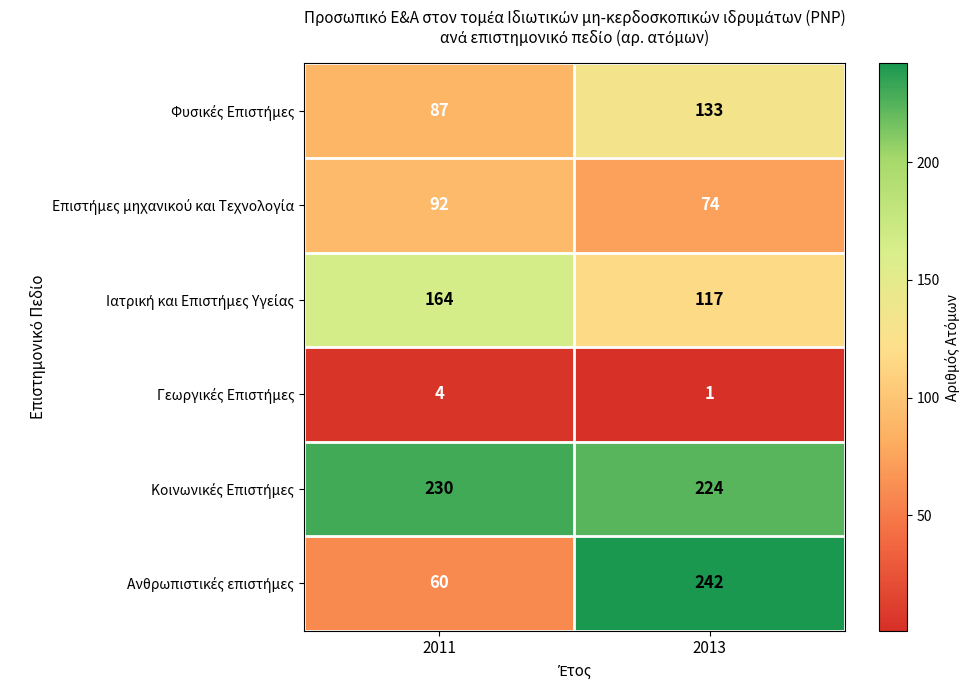

What is the difference between the highest and lowest values at 2011?

226